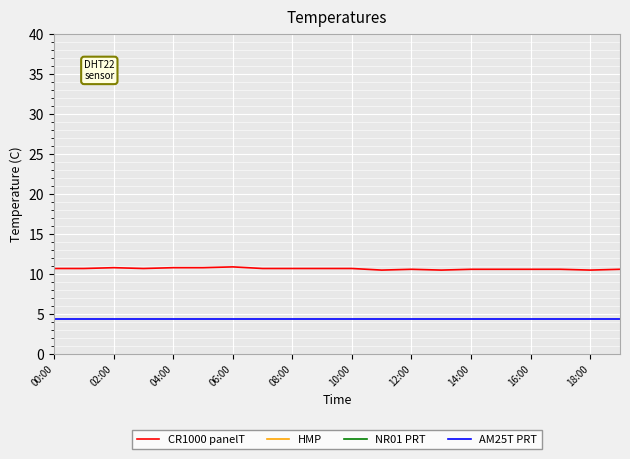

What is the highest value of the CR1000 panelT series?

10.9